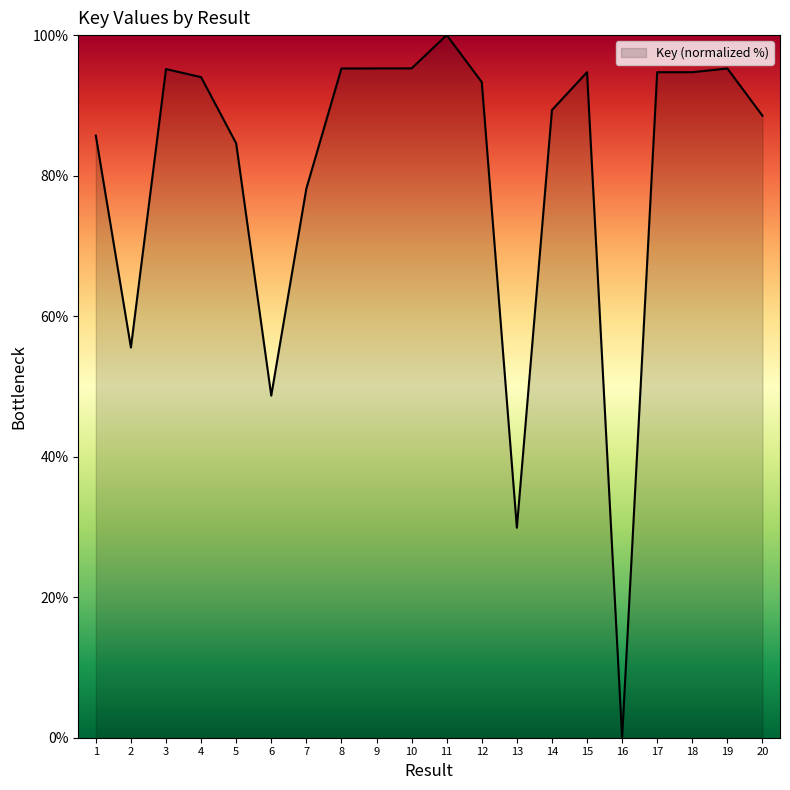

True or false: the data has more than 1 interior local peaks.

True